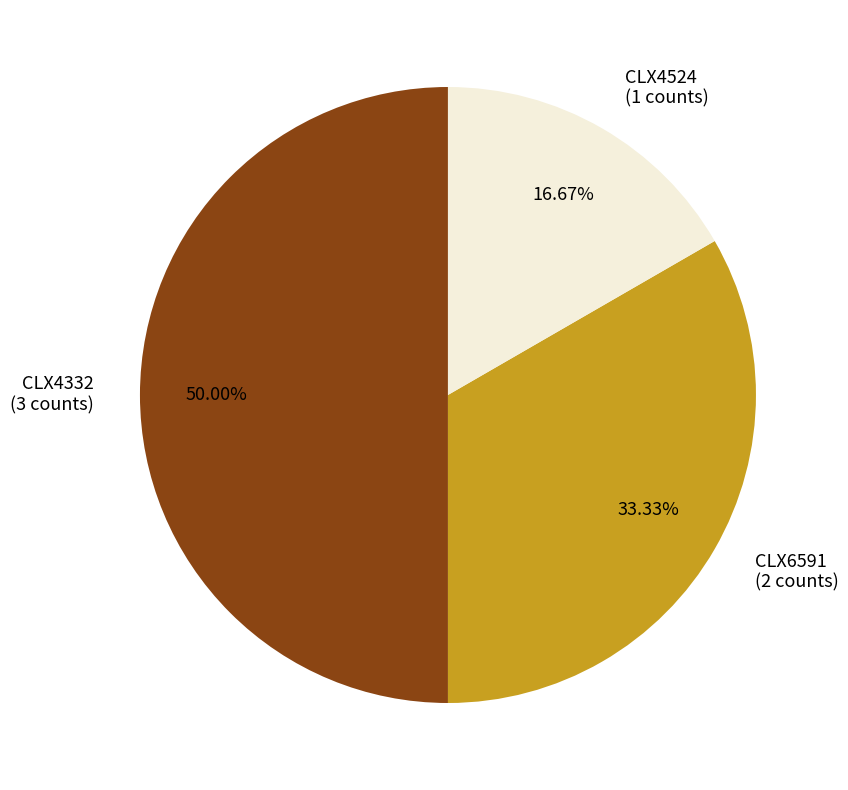

Approximately how many times larger is the value at CLX4332 compared to CLX4524?

3.0